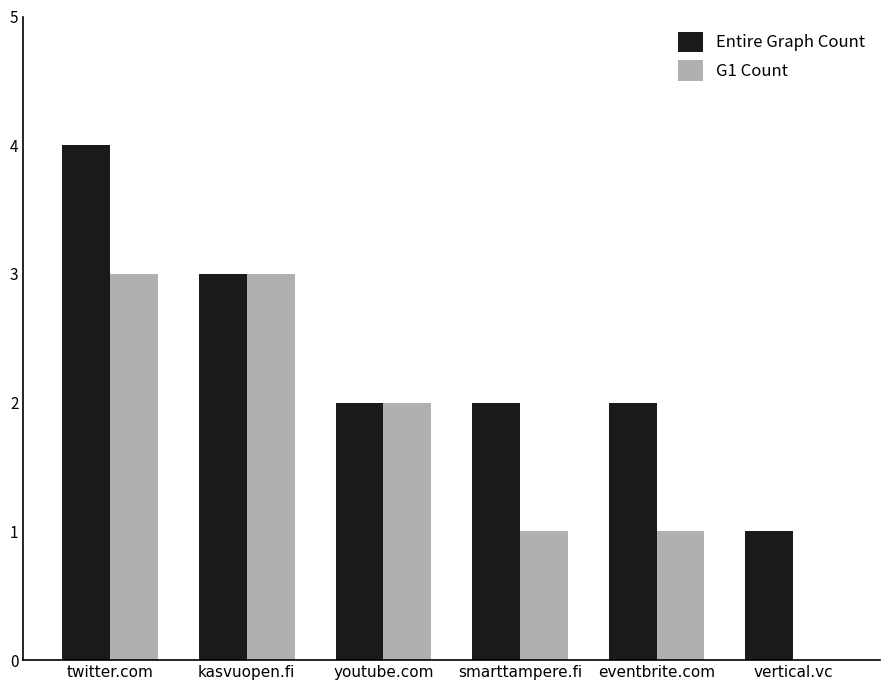

Is it true that G1 Count equals 3 at kasvuopen.fi?

True